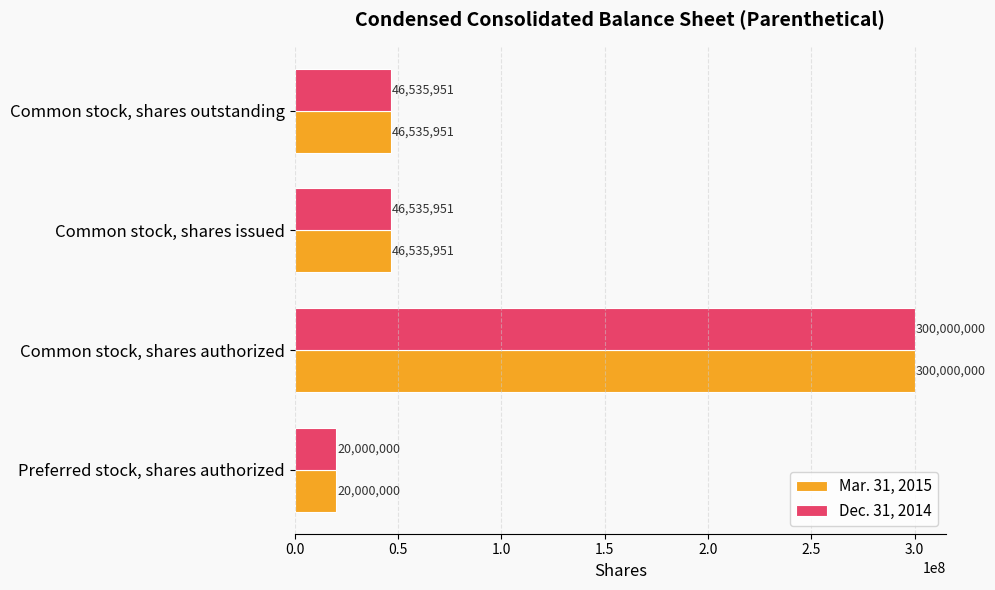

What is the sum of all Mar. 31, 2015 values?

413071902